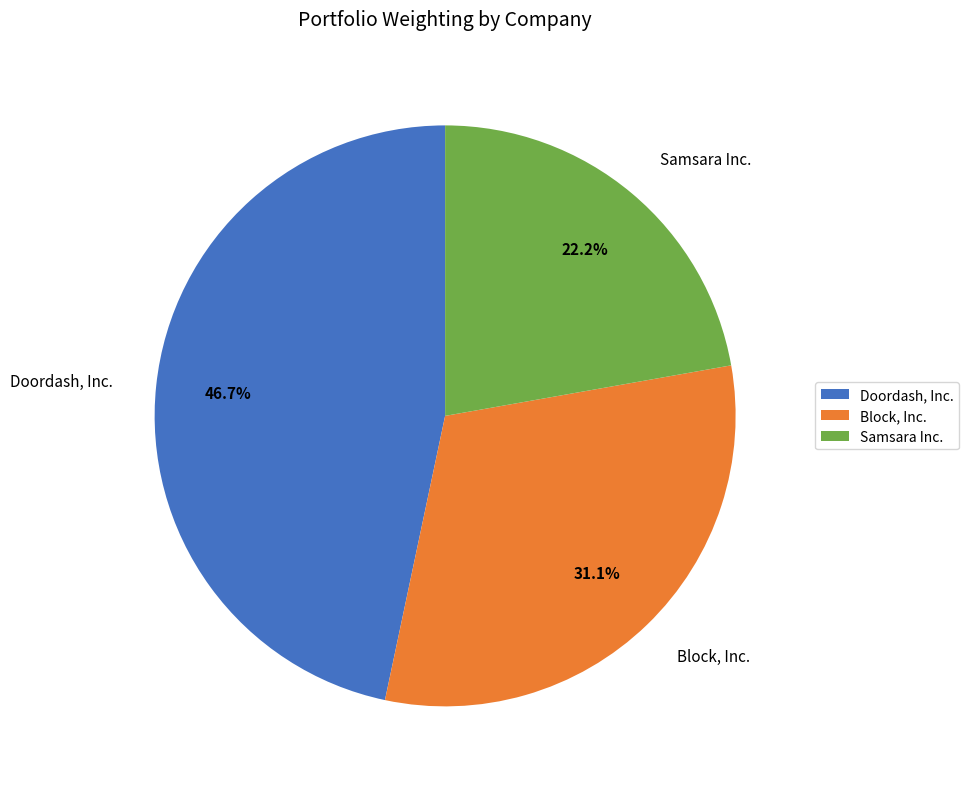

How much of the chart is everything except Samsara Inc.?

77.8%